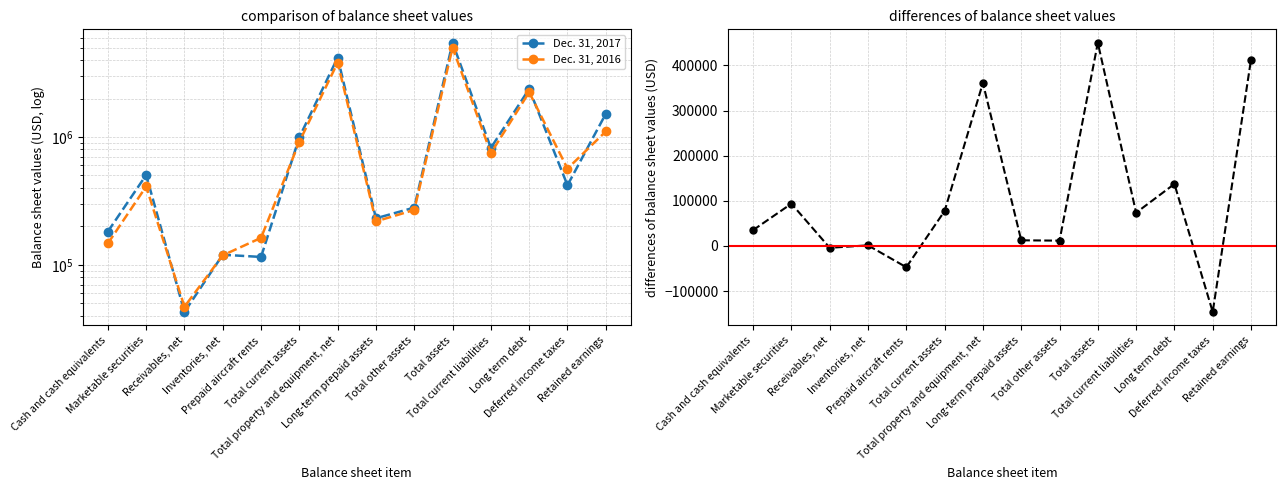

True or false: Dec. 31, 2016 and 2017 - 2016 intersect in this chart.

False